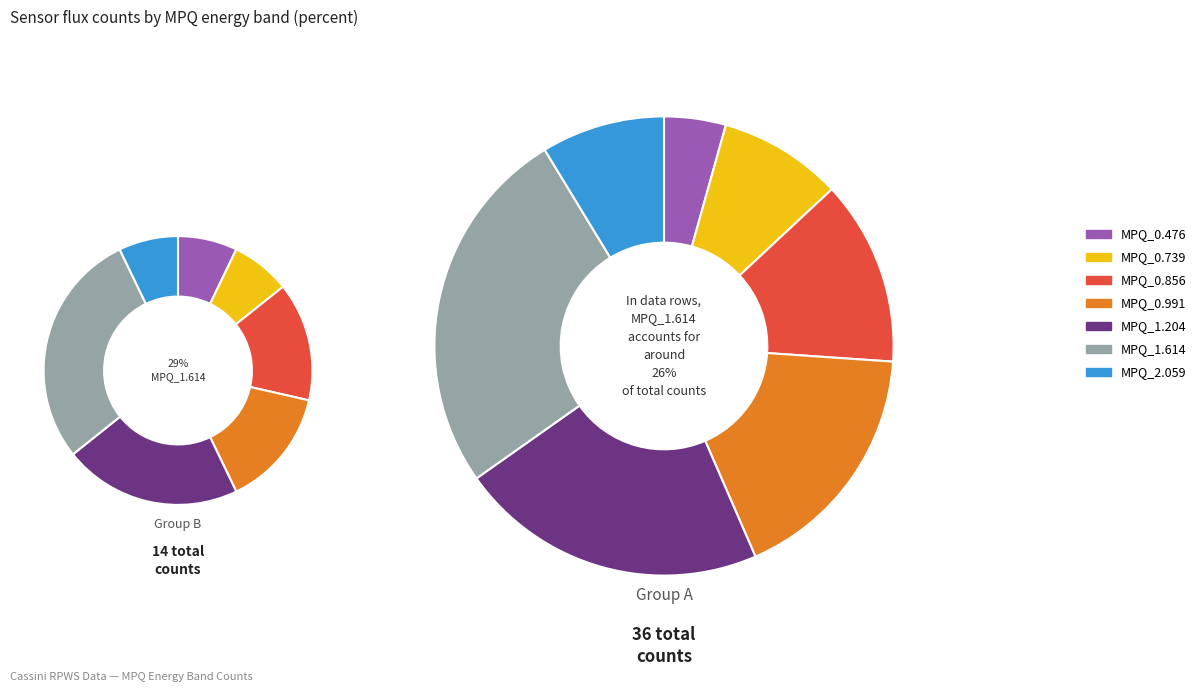

Approximately how many times larger is the value at MPQ_0.991 compared to MPQ_0.476?

4.0